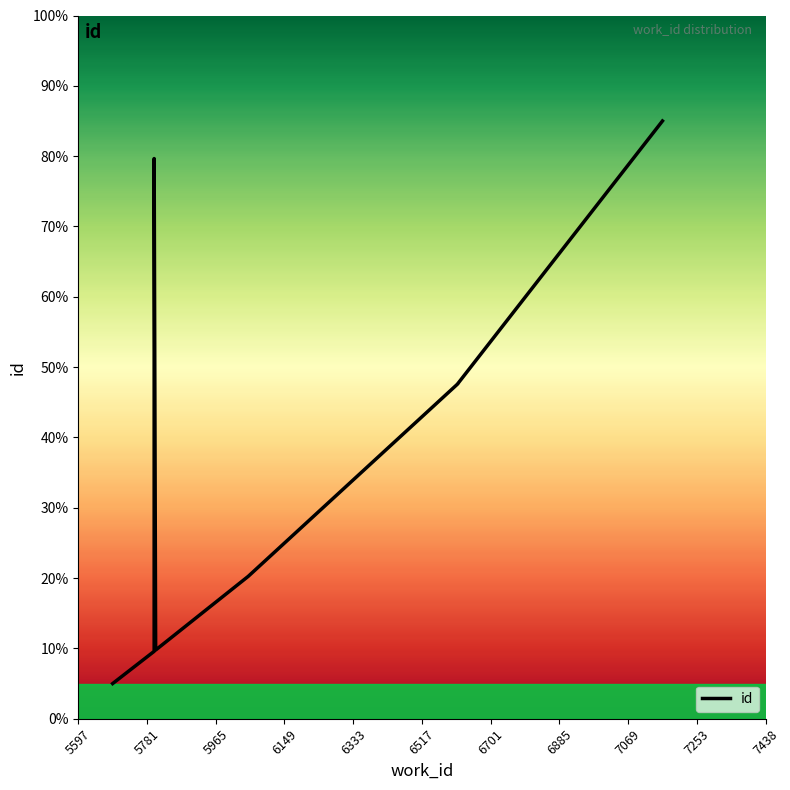

The chart shows a value of 5.0 at 5597. True or false?

True